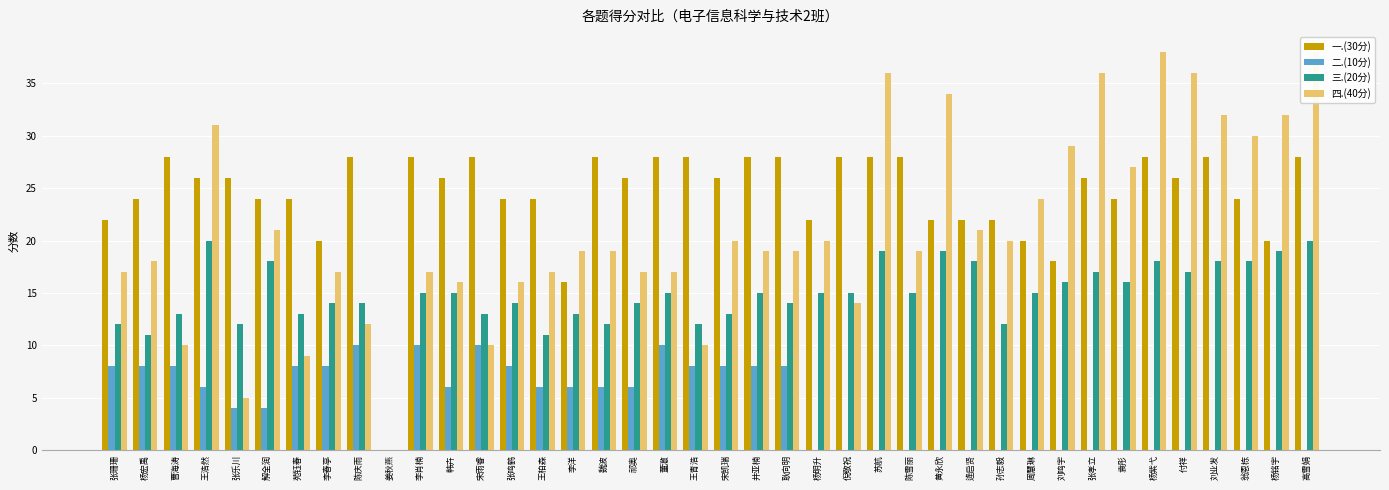

What is the difference between the maximum and minimum values in the 三.(20分) series?

20